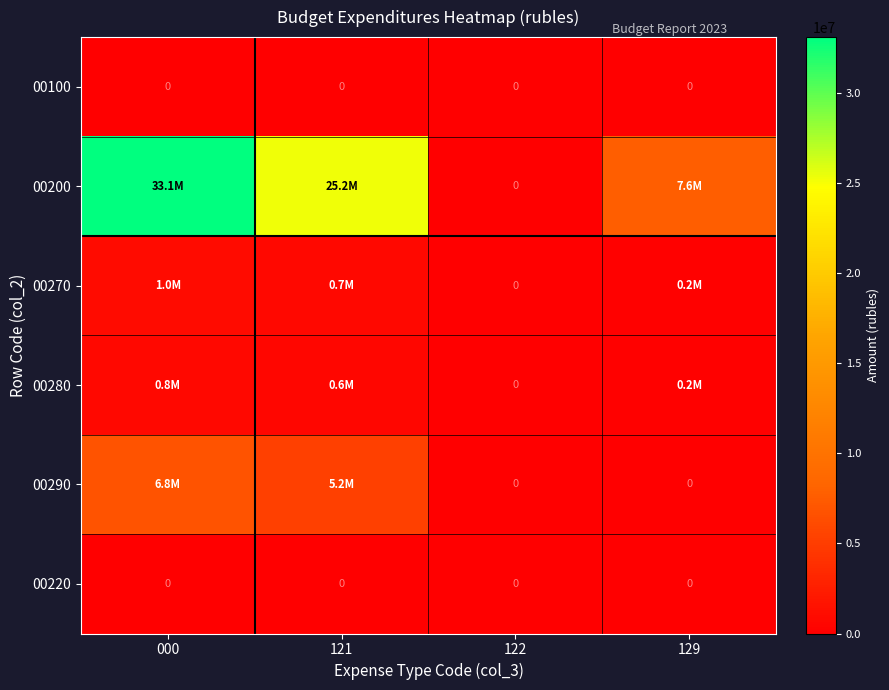

List the labels in order of 00220 value, smallest first.

000, 121, 122, 129